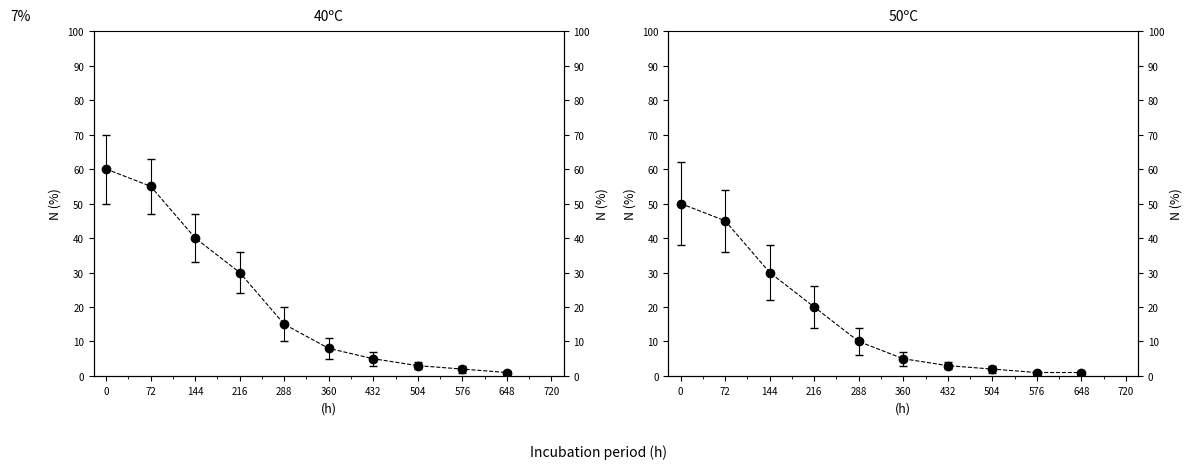

True or false: Level 3 has more than 0 points higher than both neighbors.

False